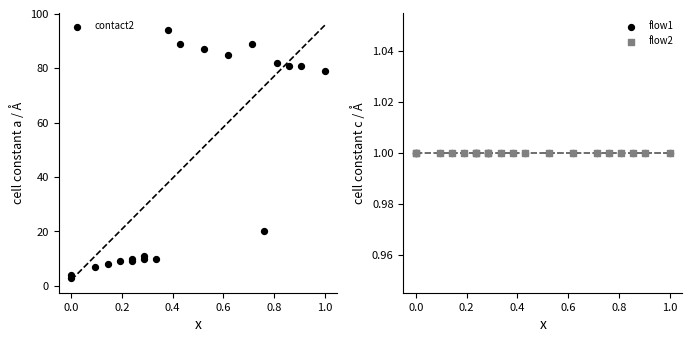

Which series has the widest spread of Y values?

contact2